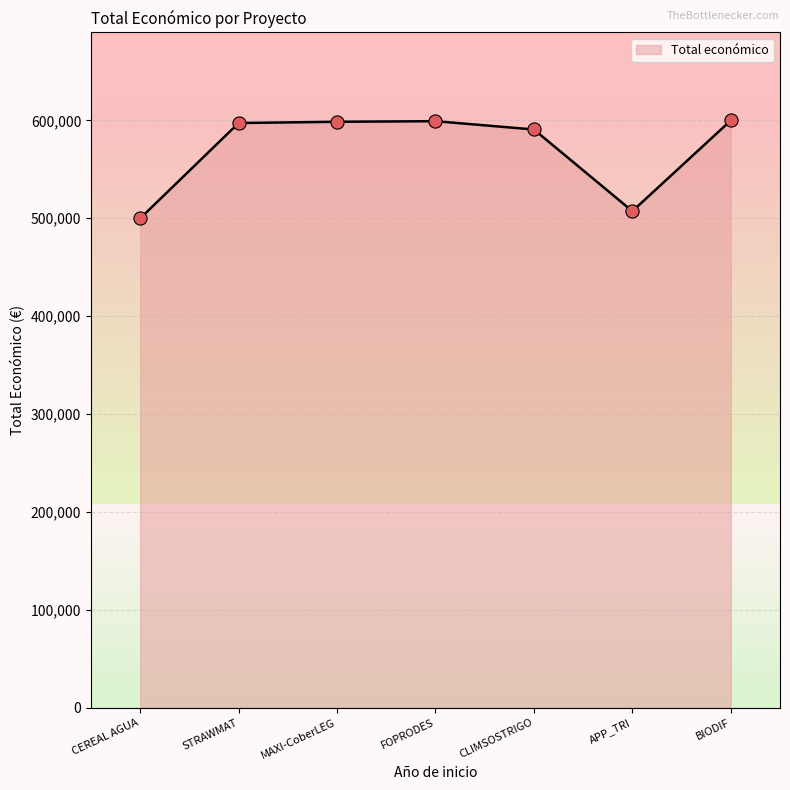

Which has a higher value, MAXI-CoberLEG or FOPRODES?

FOPRODES